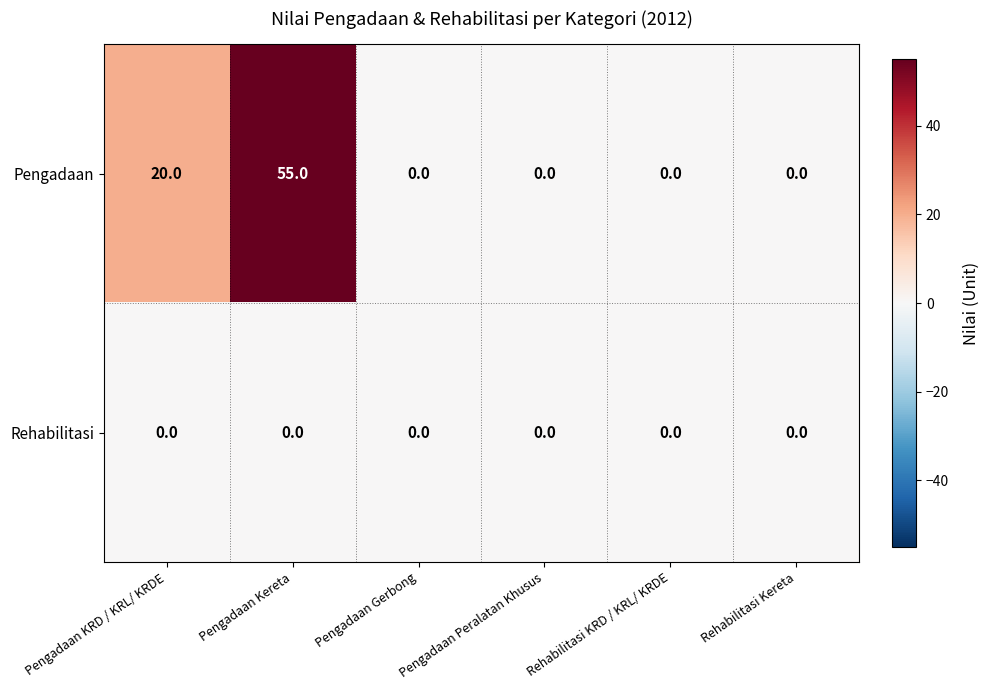

Is it true that Rehabilitasi equals 0 at Pengadaan KRD / KRL/ KRDE?

True